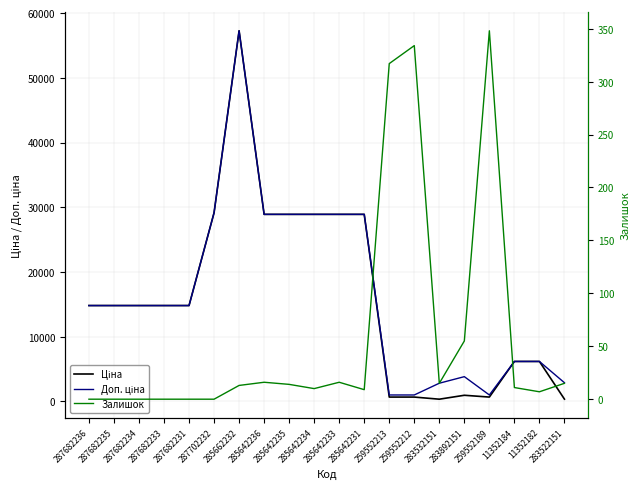

Between 285642235 and 285642234, which series saw the biggest shift?

Залишок